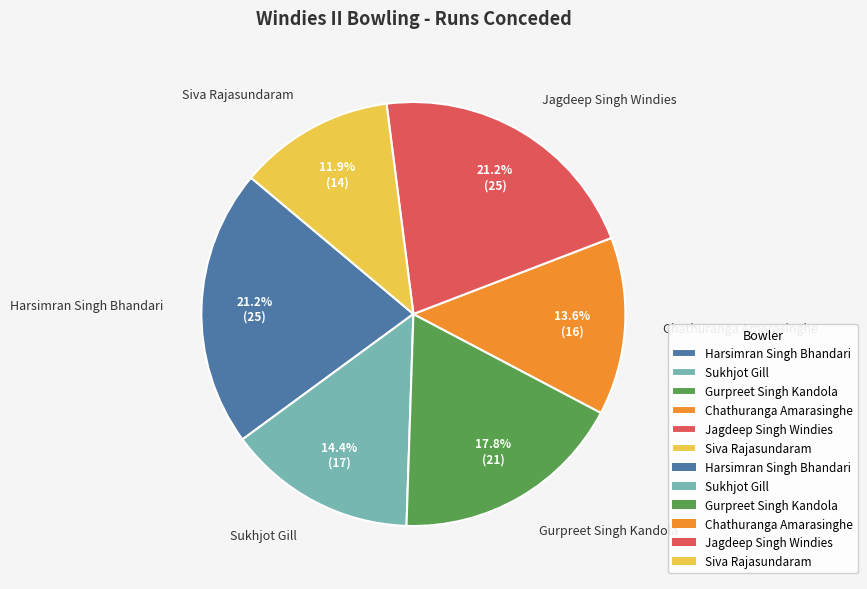

The Gurpreet Singh Kandola slice represents 18% of the pie. True or false?

True